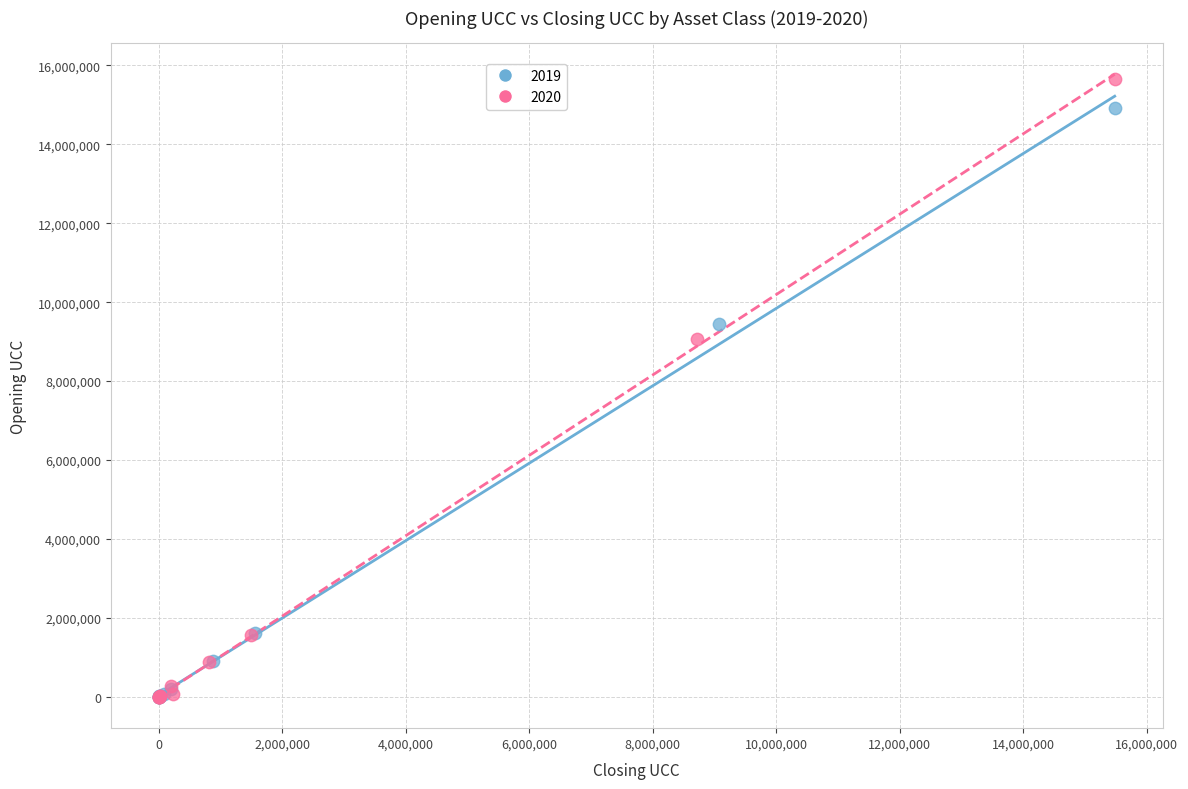

What are all the series names shown in the legend?

2019, 2020